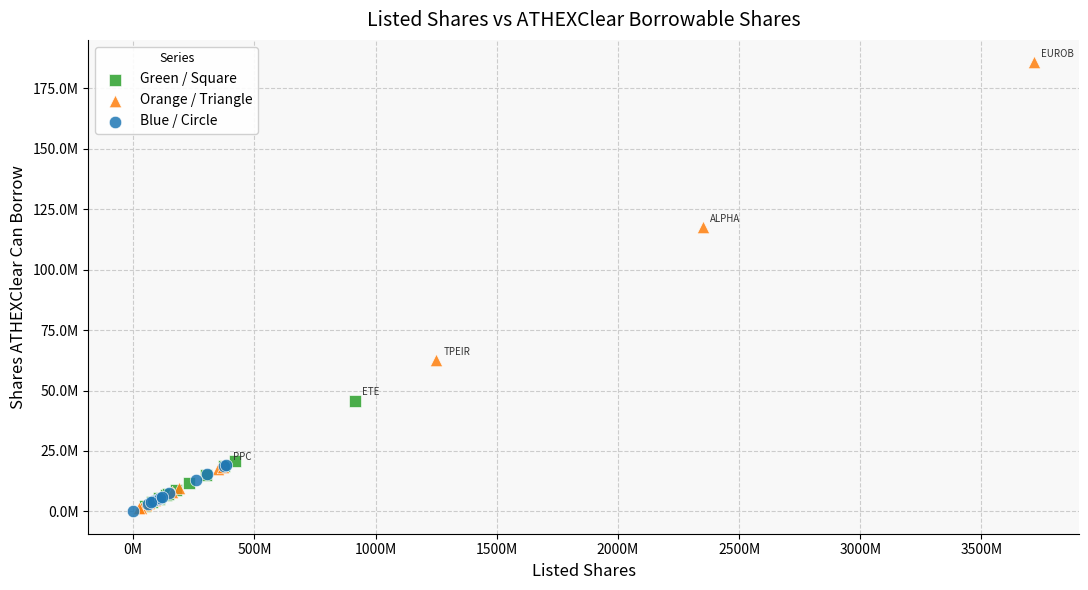

Which series contains the highest Y value?

Orange / Triangle